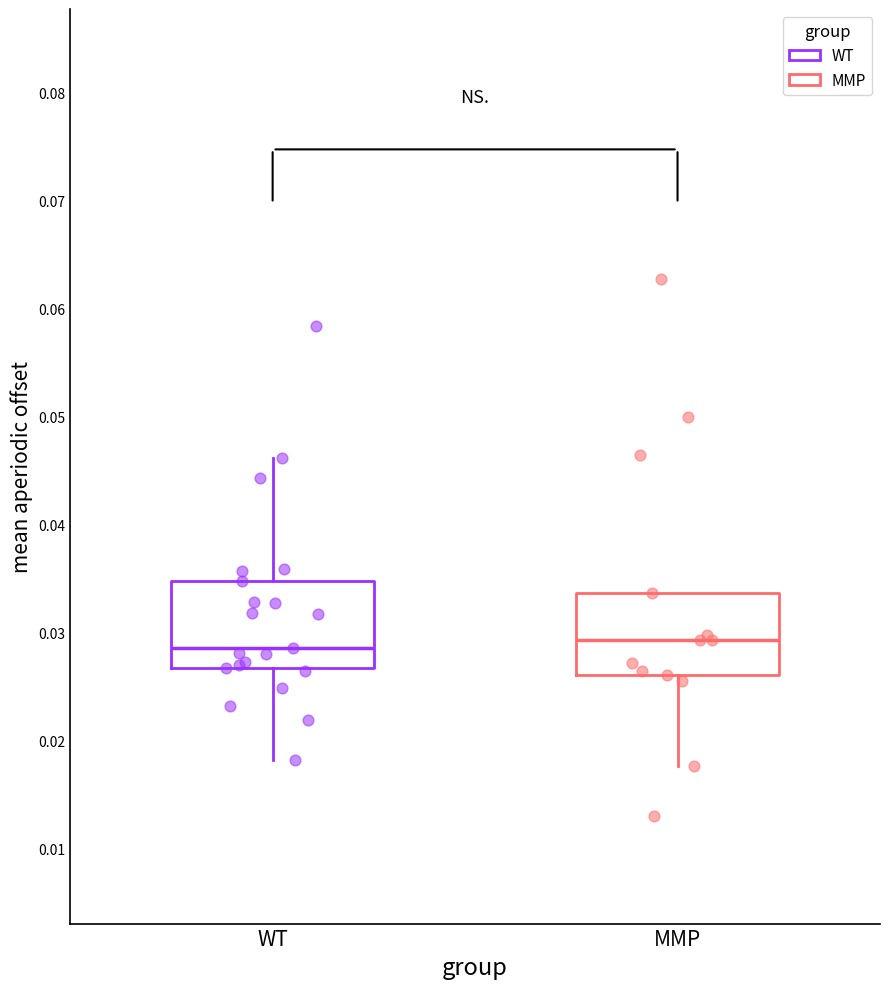

Reading left to right, transcribe this box plot: for each box, give where its median line is, the range the box spans, and where its two whiskers end, as read against the y-axis. The values are not printed on the chart, so give them approximately, as read against the axis.

WT: median 0.029, box 0.027 to 0.035, whiskers 0.018 to 0.046
MMP: median 0.029, box 0.026 to 0.034, whiskers 0.018 to 0.034